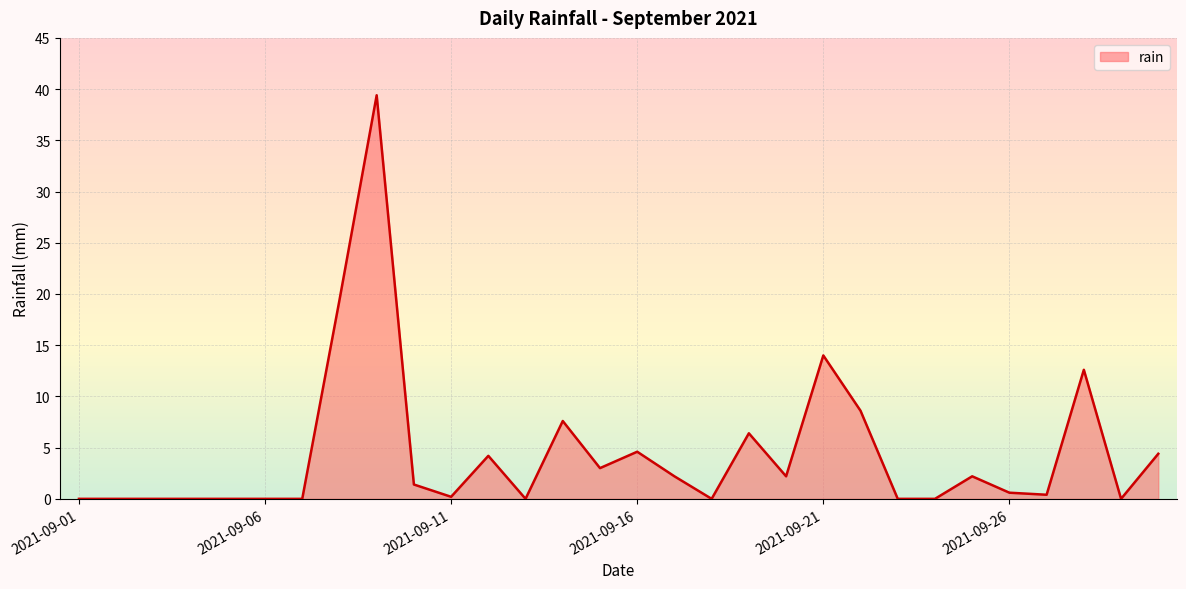

What is the maximum value shown in the chart?

39.4